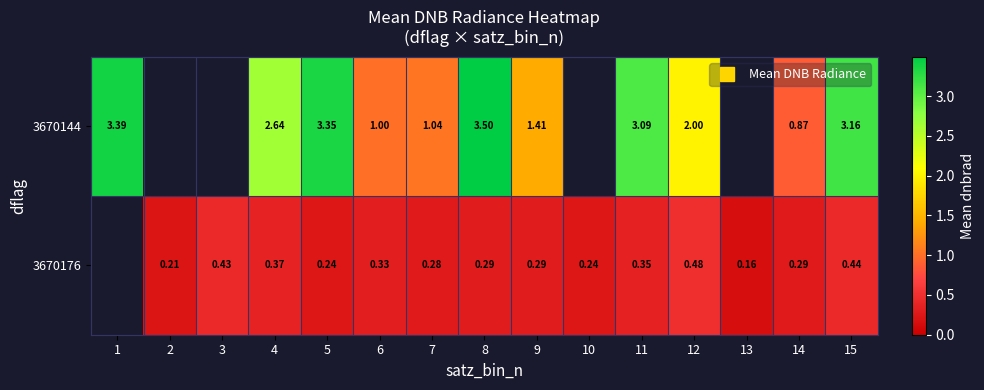

How many data points does each series have?

15